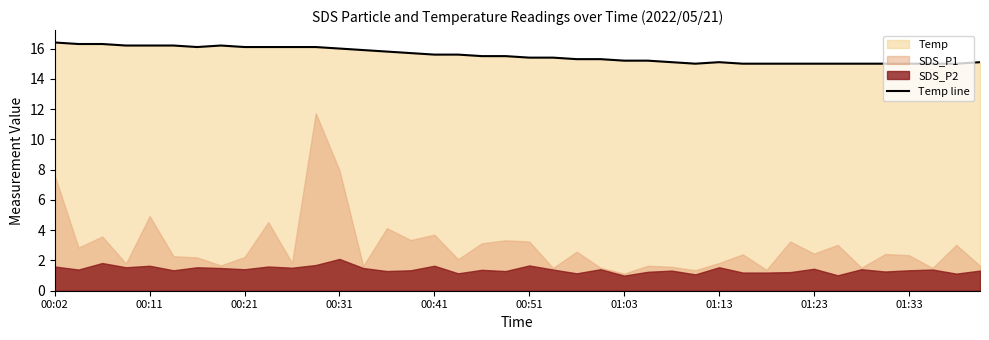

Is it true that Temp line equals 16.1 at 00:21?

True